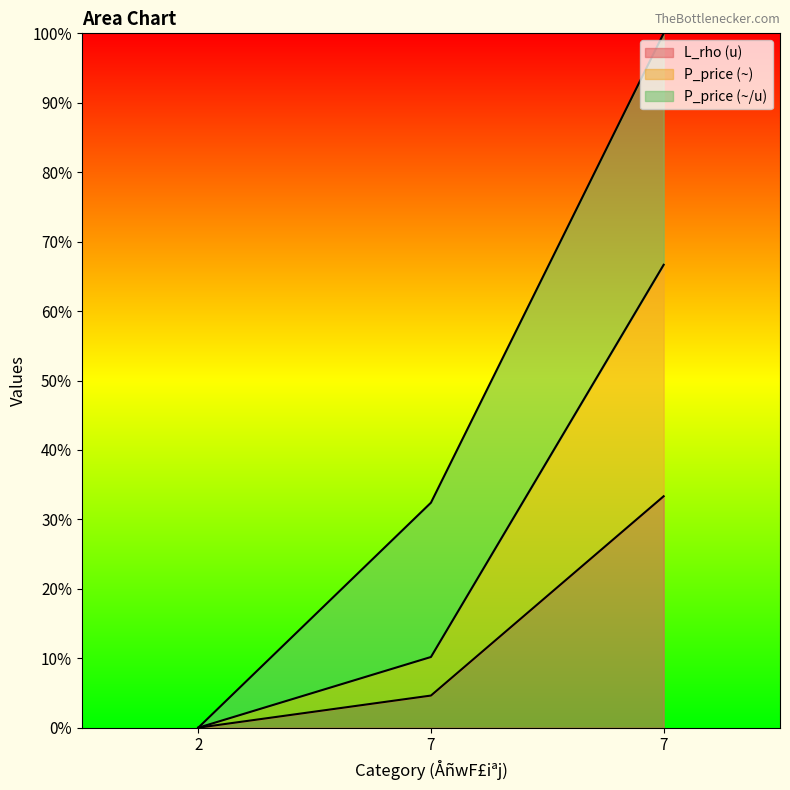

At which label does L_rho (u) reach its peak?

7